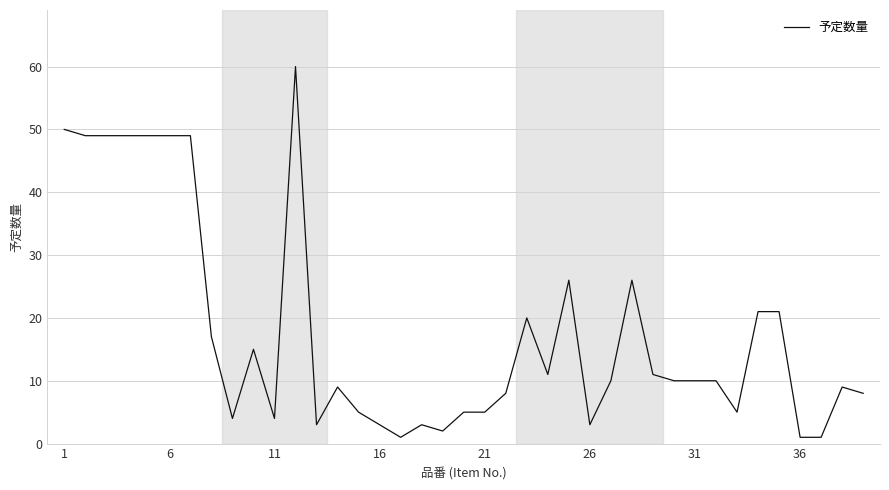

What is the maximum value shown in the chart?

60